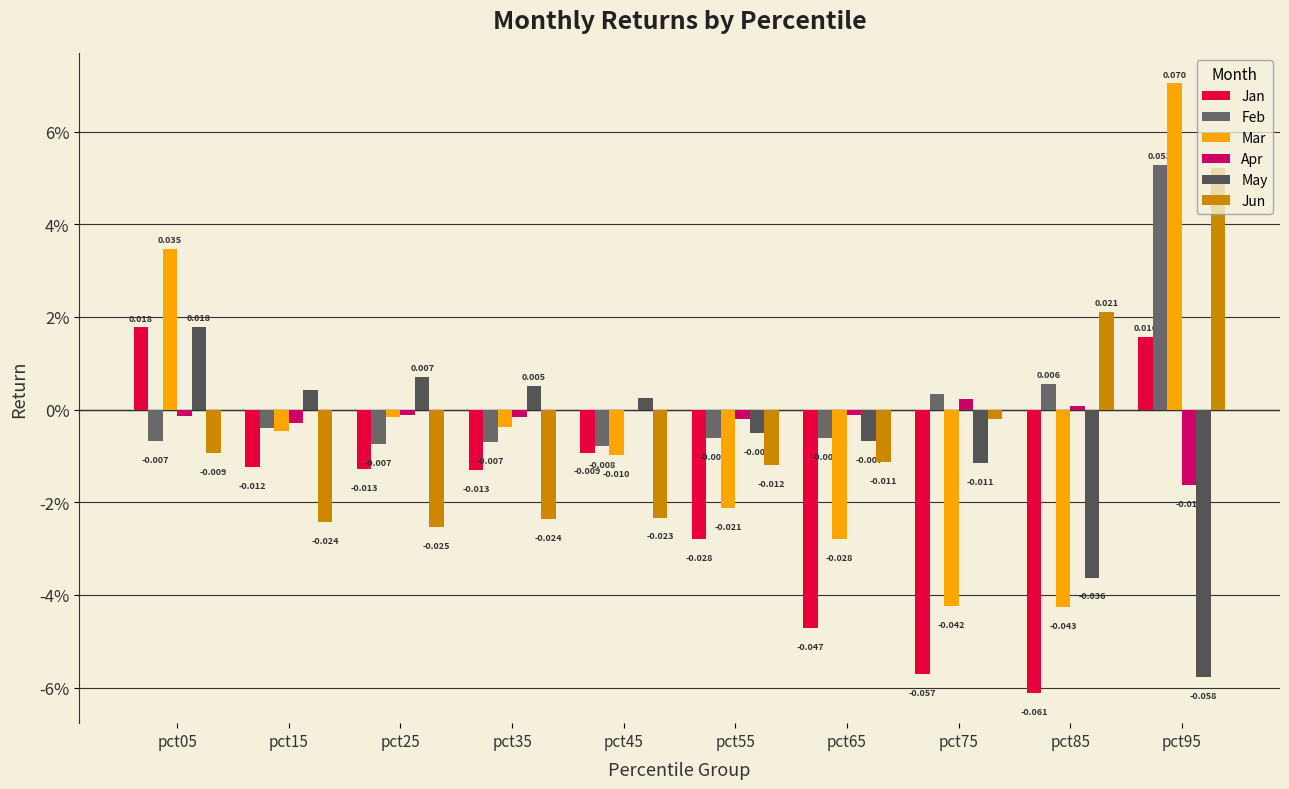

Are the bars horizontal?

No